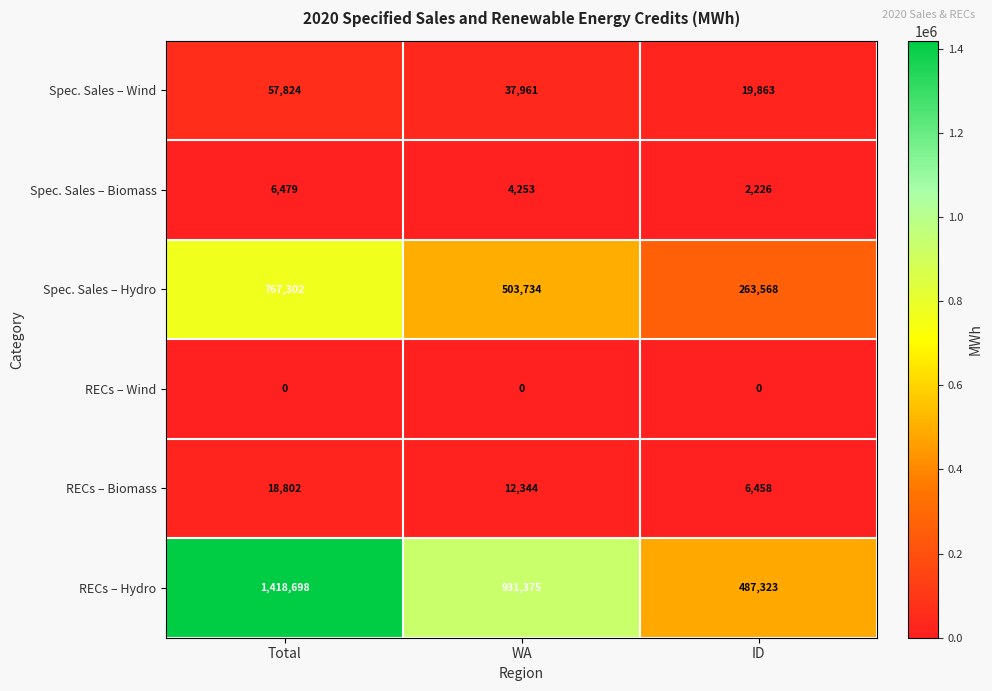

How many categories are shown in the chart?

3